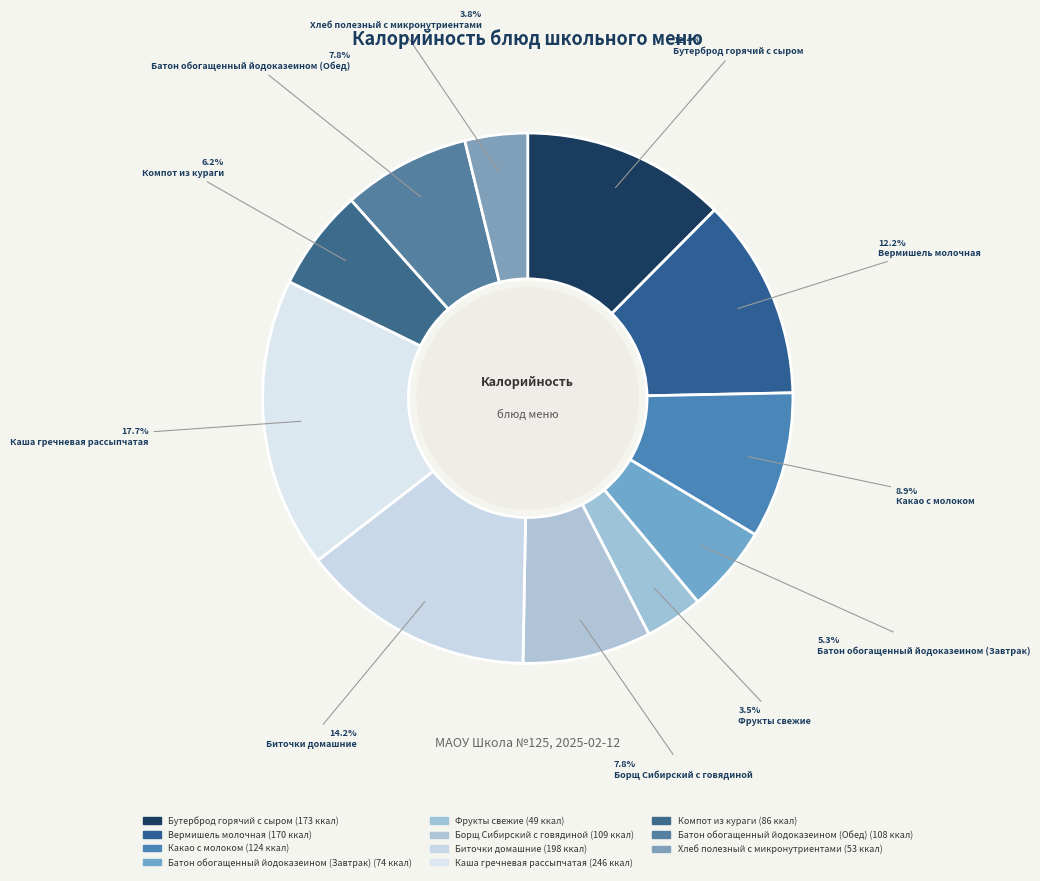

How many segments does this pie chart have?

11